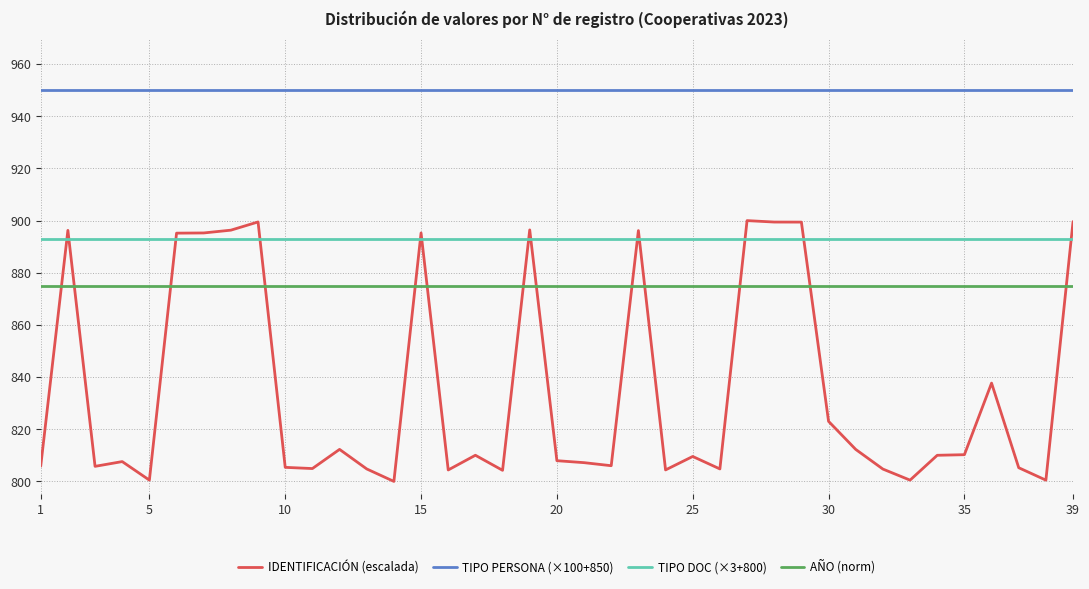

What is the minimum value for TIPO PERSONA (×100+850)?

950.0